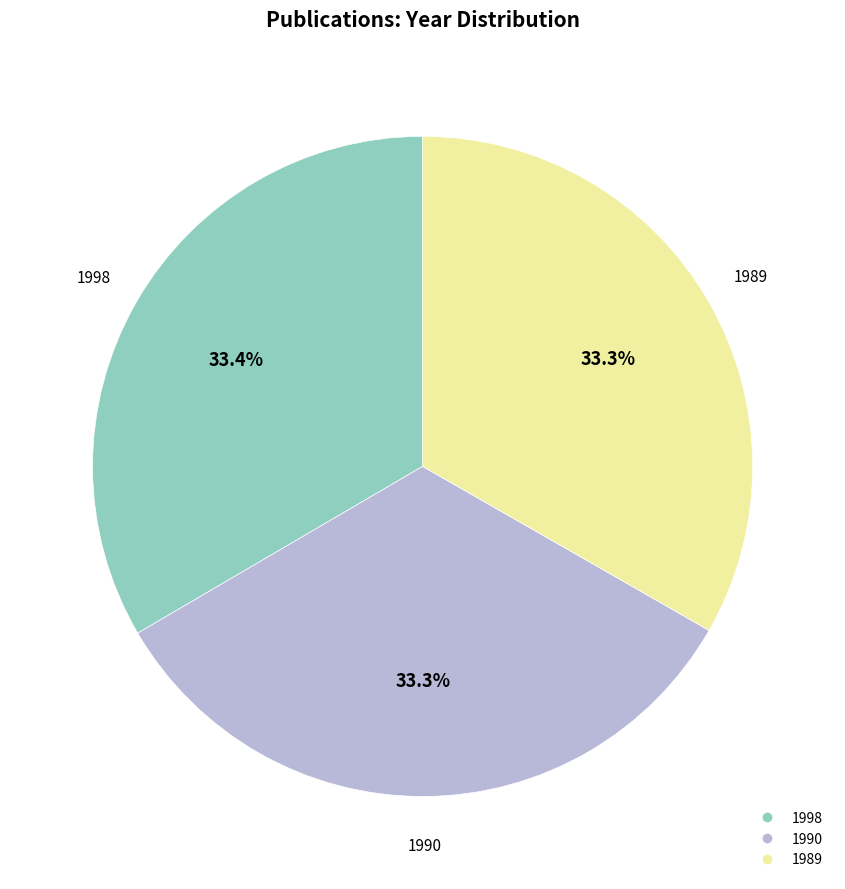

What is the ratio of the value at 1989 to the value at 1998?

1.0